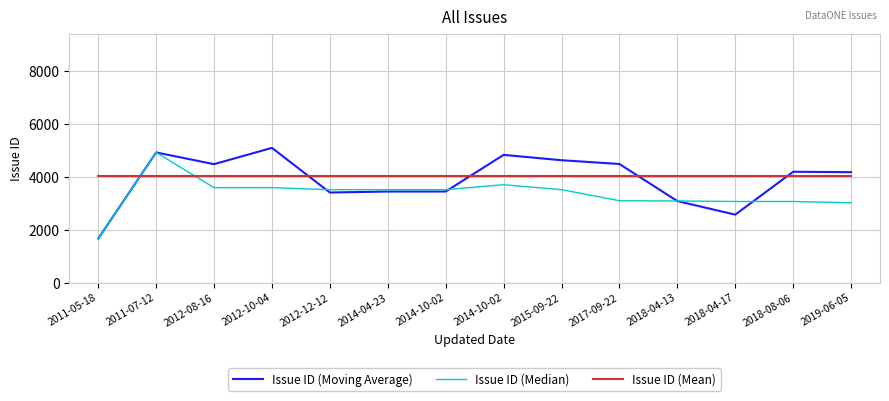

What are all the series names shown in the legend?

Issue ID (Moving Average), Issue ID (Median), Issue ID (Mean)